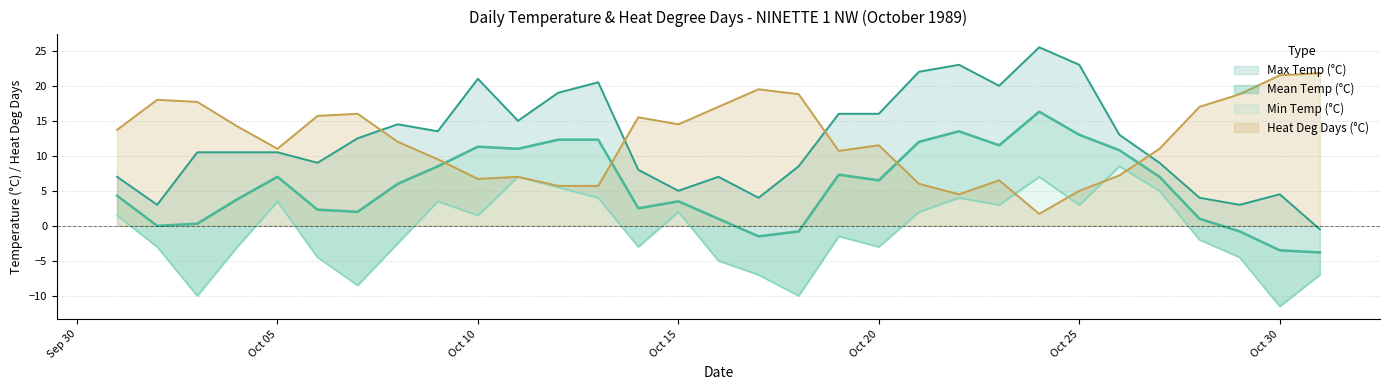

True or false: Heat Deg Days (°C) has a value of 15.5 at 1989-10-14.

True